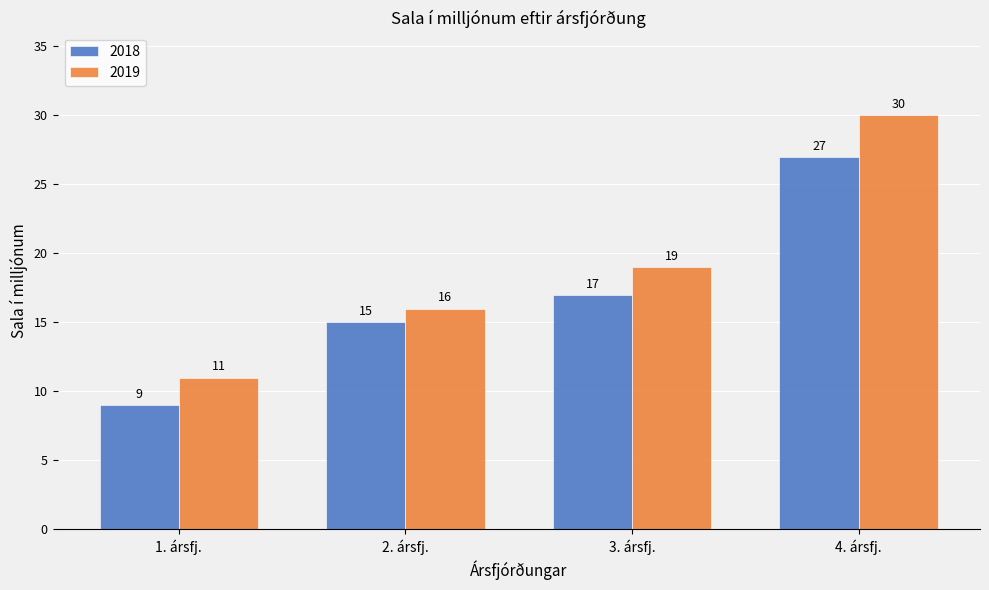

What is the difference between the maximum and minimum values in the 2019 series?

19